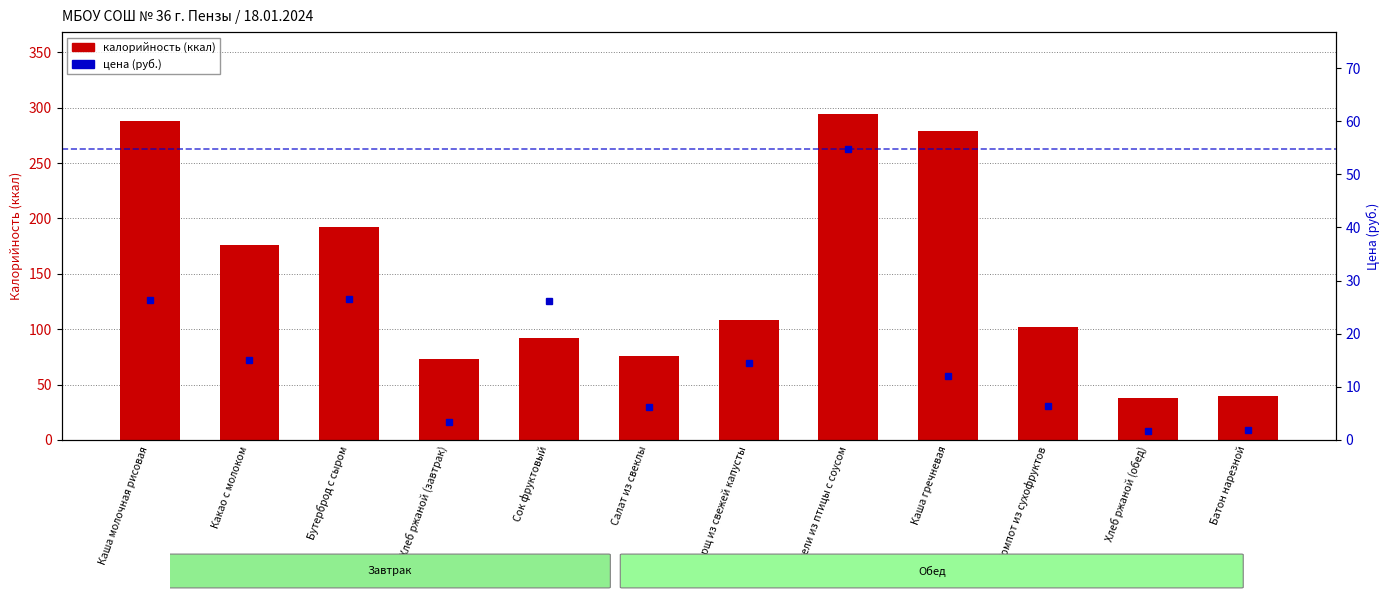

The цена (руб.) series shows 26.1 at Сок фруктовый. True or false?

True